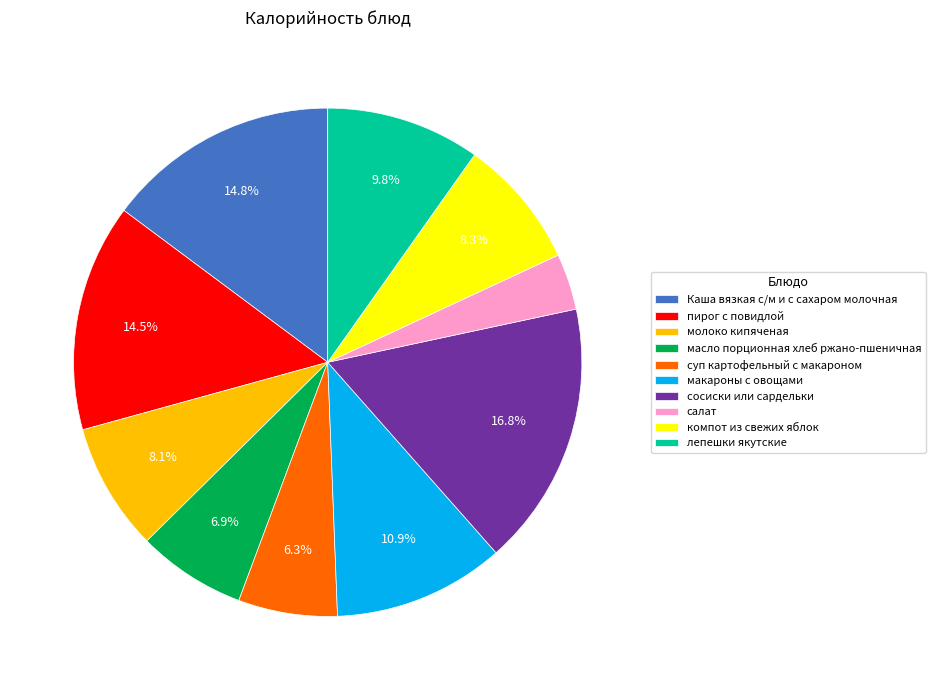

True or false: масло порционная хлеб ржано-пшеничная accounts for 20% of the total.

False